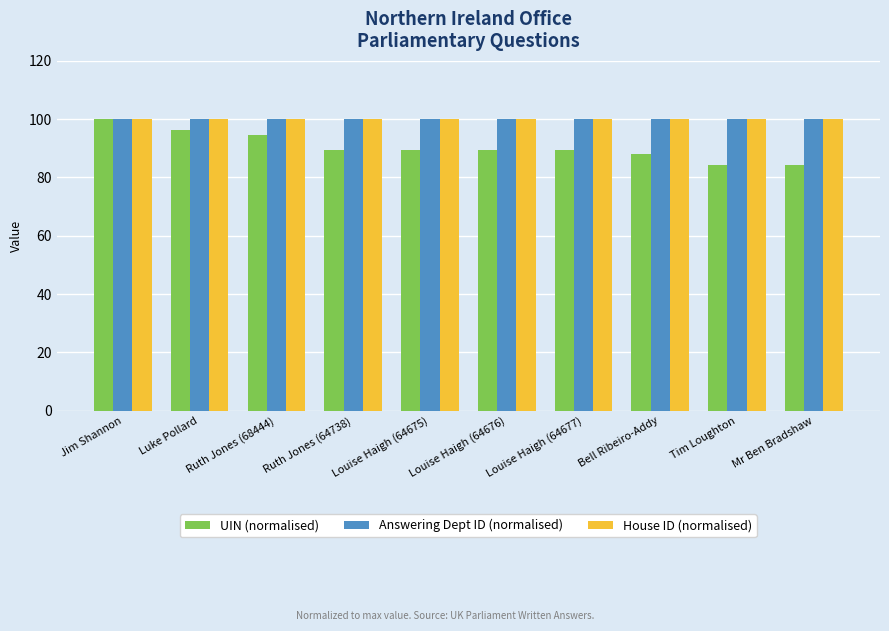

What is the minimum value shown in the chart?

84.3